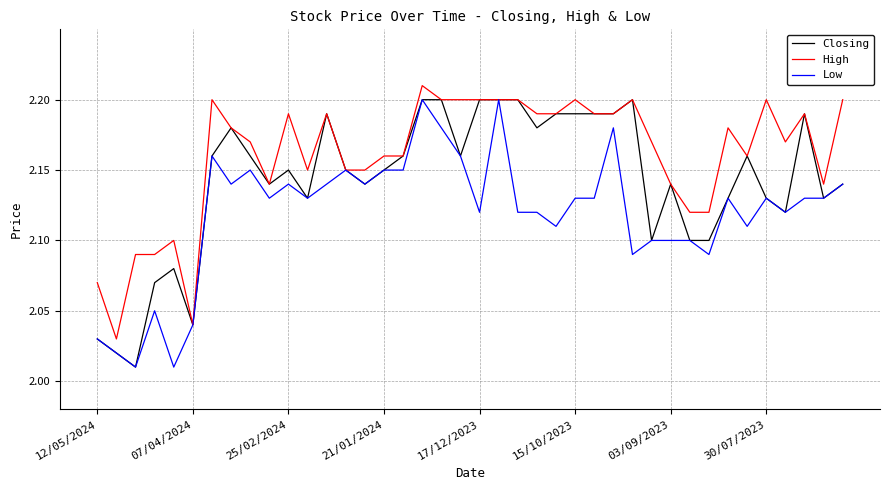

Rank the series by their average value, from highest to lowest.

High, Closing, Low